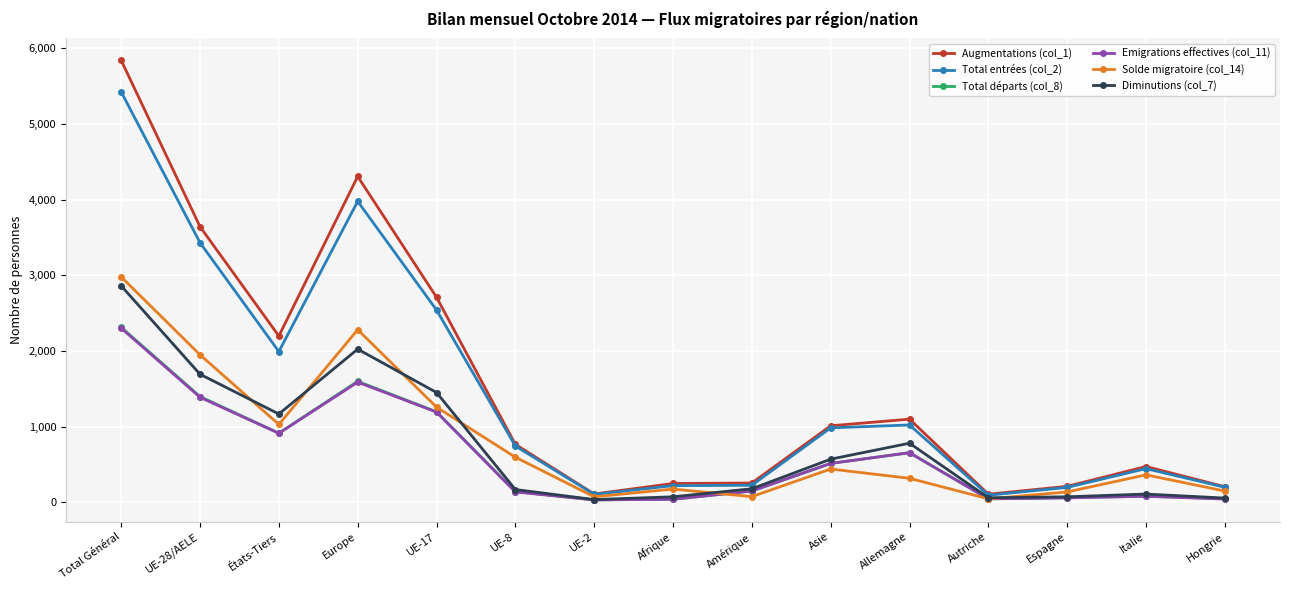

Which series has the largest total across all categories?

Augmentations (col_1)